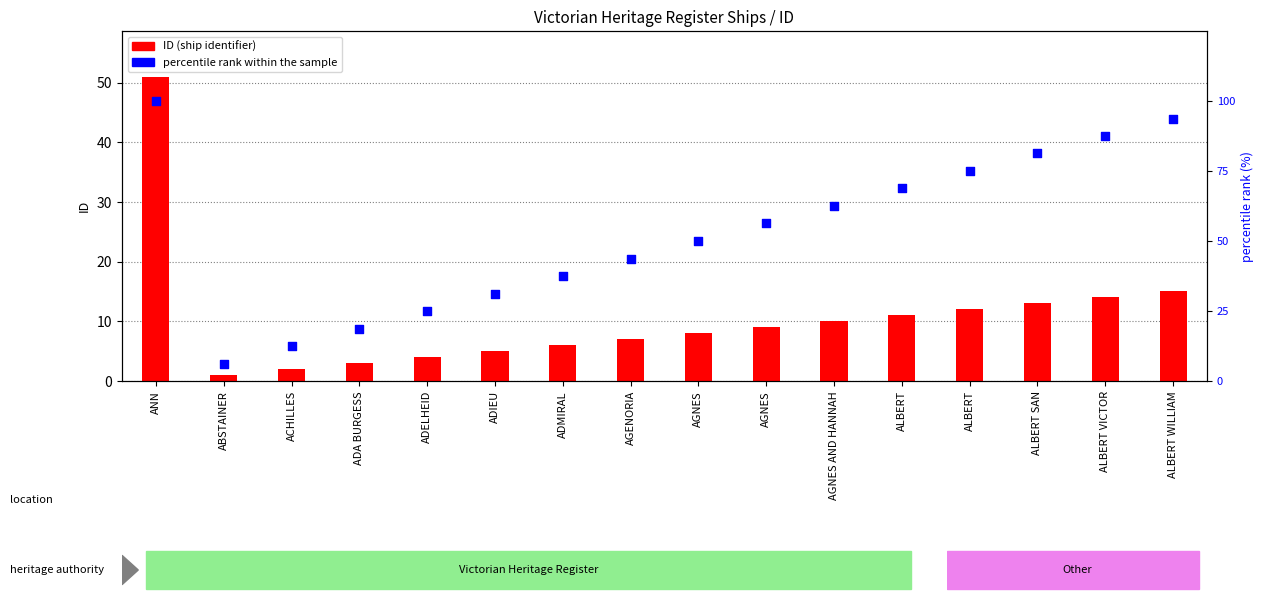

At how many categories does at least one series exceed 78?

4